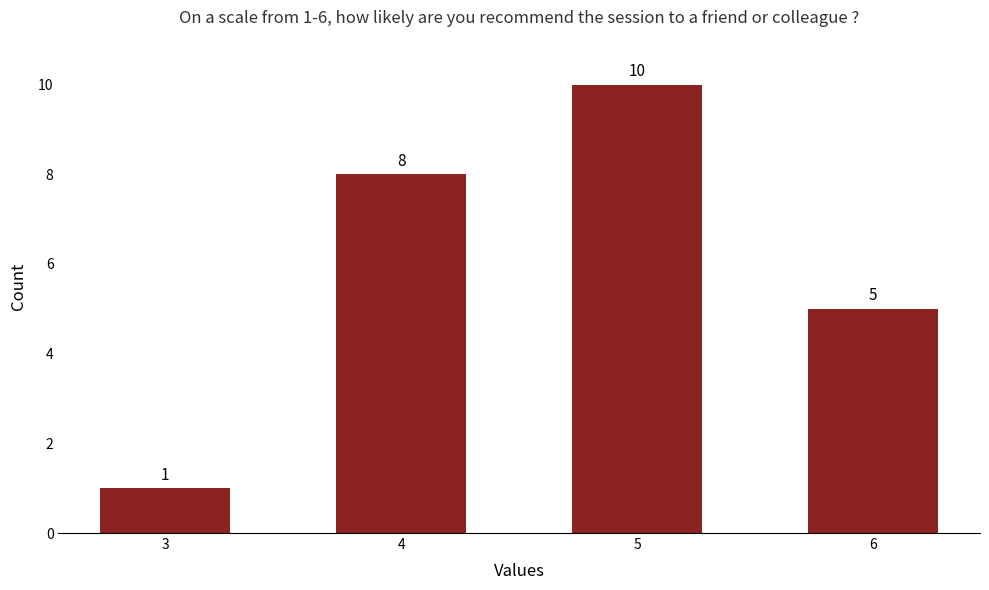

Reading left to right, extract all data points from this chart.

1	8	10	5